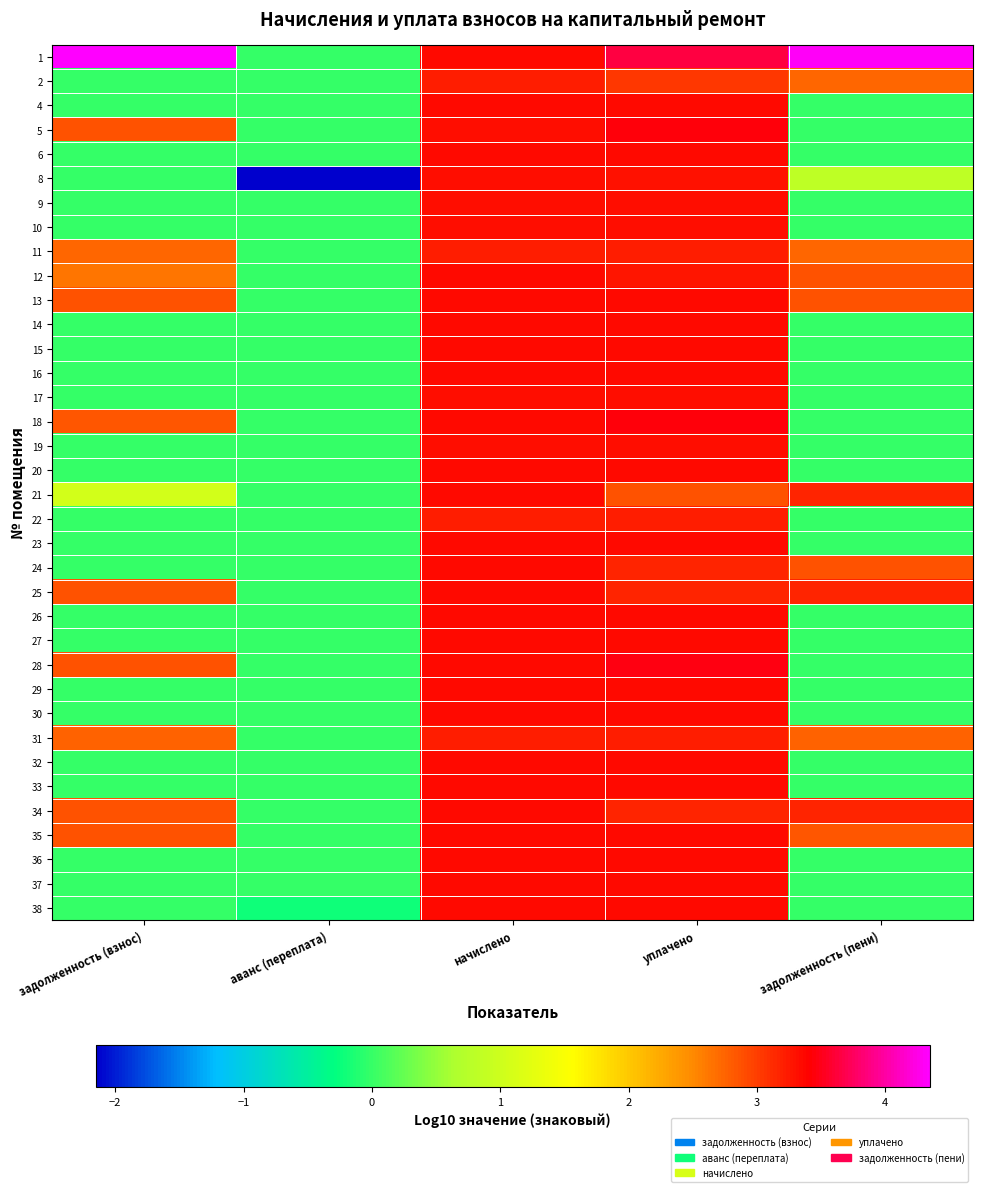

Which label corresponds to the largest value in the chart?

задолженность (взнос)